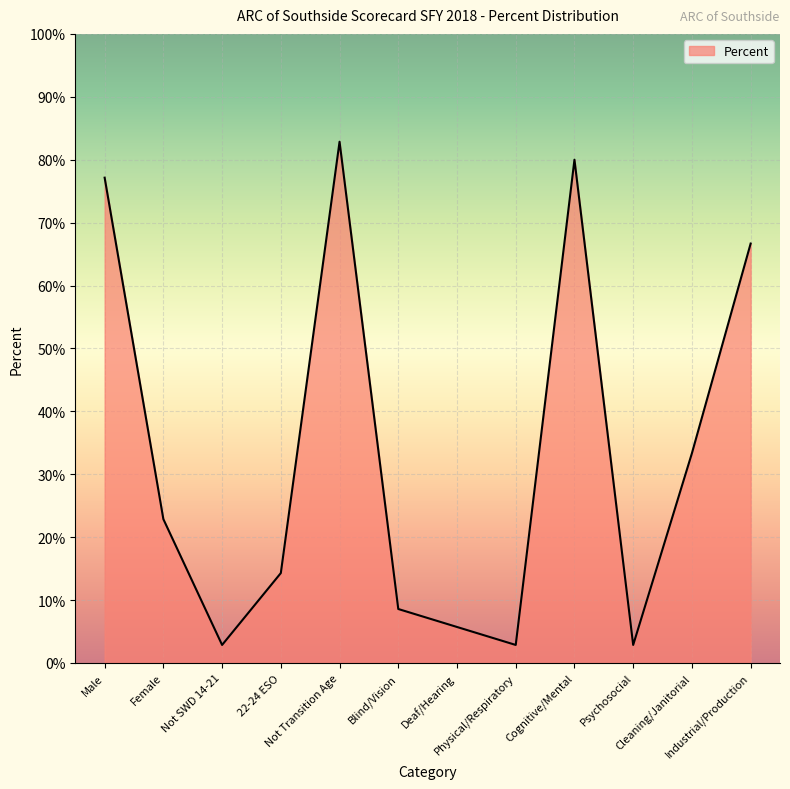

Reading right to left, what are all the values shown in this chart?

Industrial/Production=0.7	Cleaning/Janitorial=0.3	Psychosocial=0.0	Cognitive/Mental=0.8	Physical/Respiratory=0.0	Deaf/Hearing=0.1	Blind/Vision=0.1	Not Transition Age=0.8	22-24 ESO=0.1	Not SWD 14-21=0.0	Female=0.2	Male=0.8